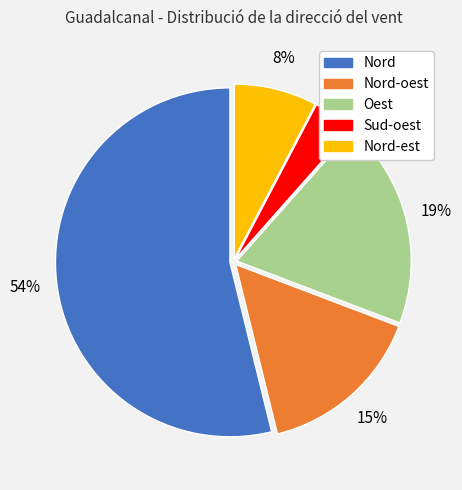

Do Sud-oest and Nord together represent more than half of the pie?

Yes